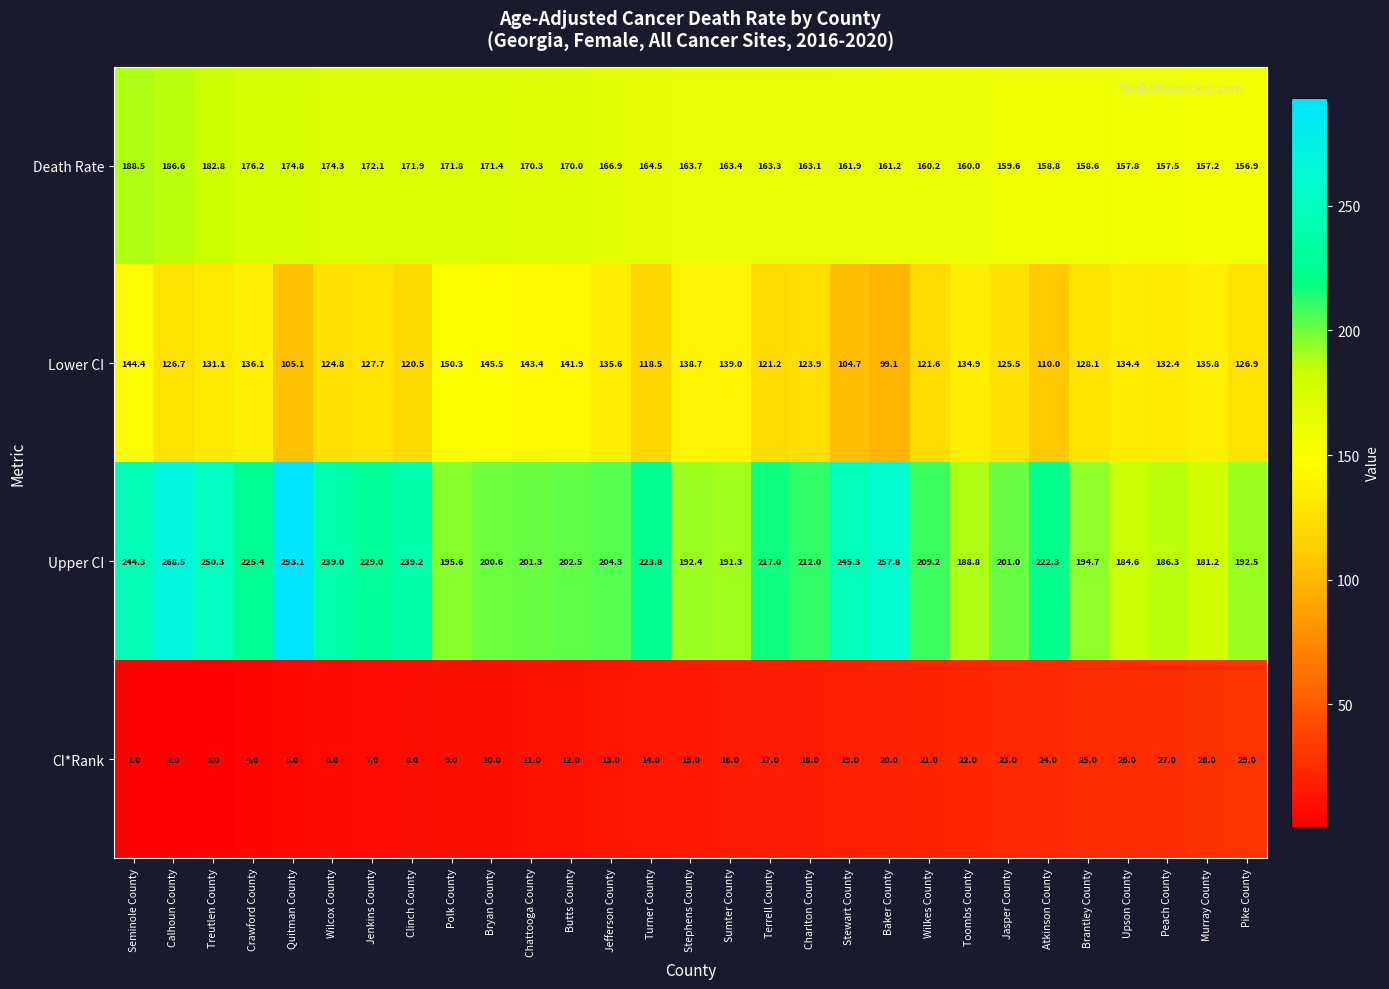

Which series changed the most between Treutlen County and Quitman County?

Upper CI